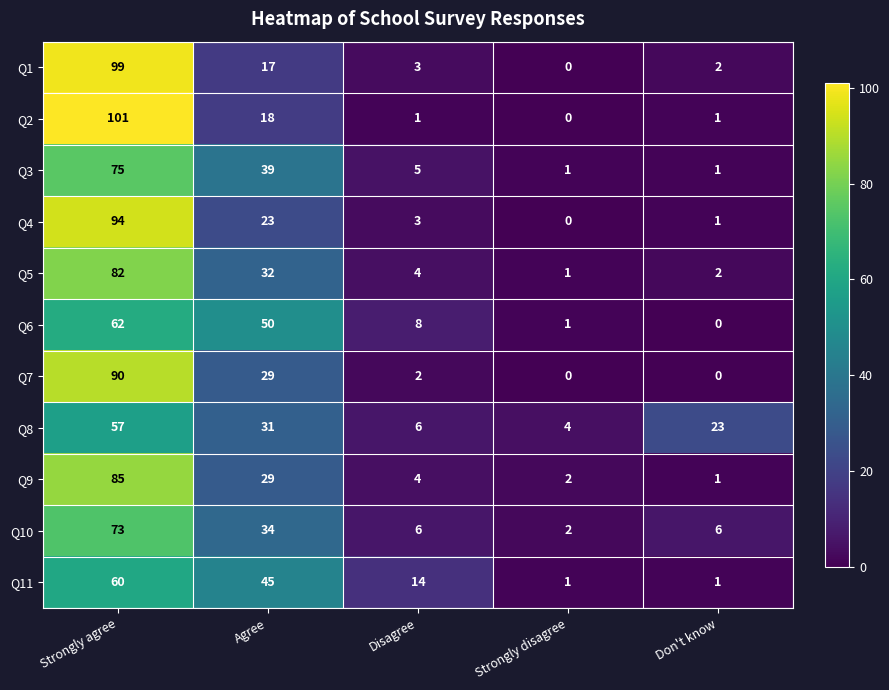

The value of Q5 at Strongly disagree is 2. True or false?

False